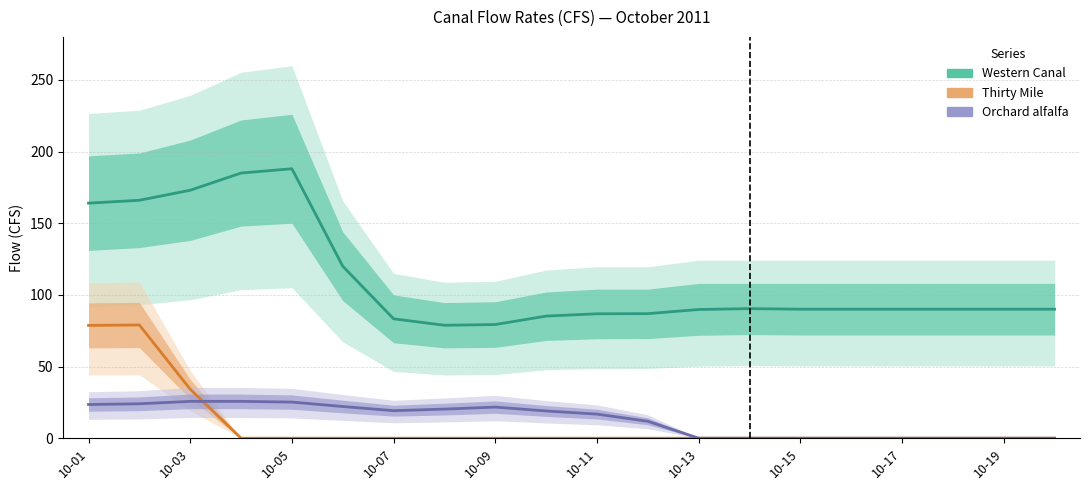

At how many categories does at least one series exceed 64?

20